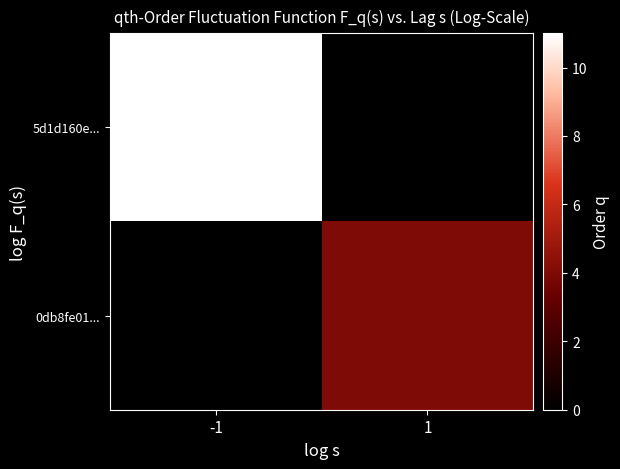

Reading left to right, what are all the values shown in this chart?

5d1d160e...: -1=11	1=0
0db8fe01...: -1=0	1=4